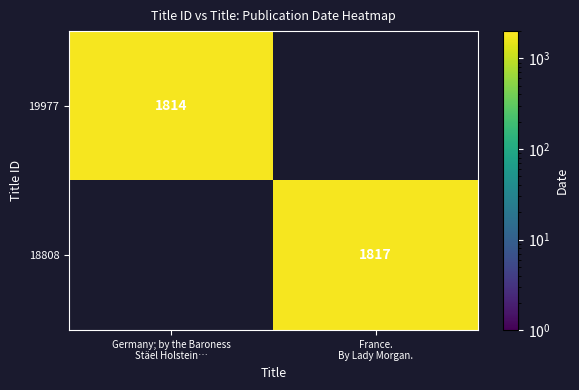

List the labels in order of 18808 value, largest first.

France. By Lady Morgan., Germany; by the Baroness Stäel Holstein…